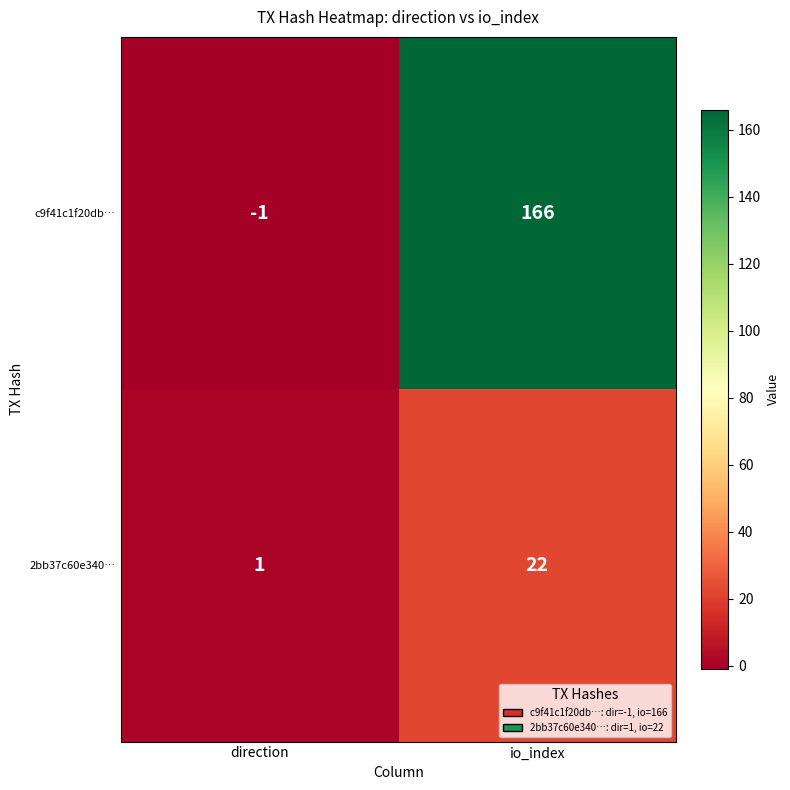

Between direction and io_index, which series saw the biggest shift?

c9f41c1f20db…